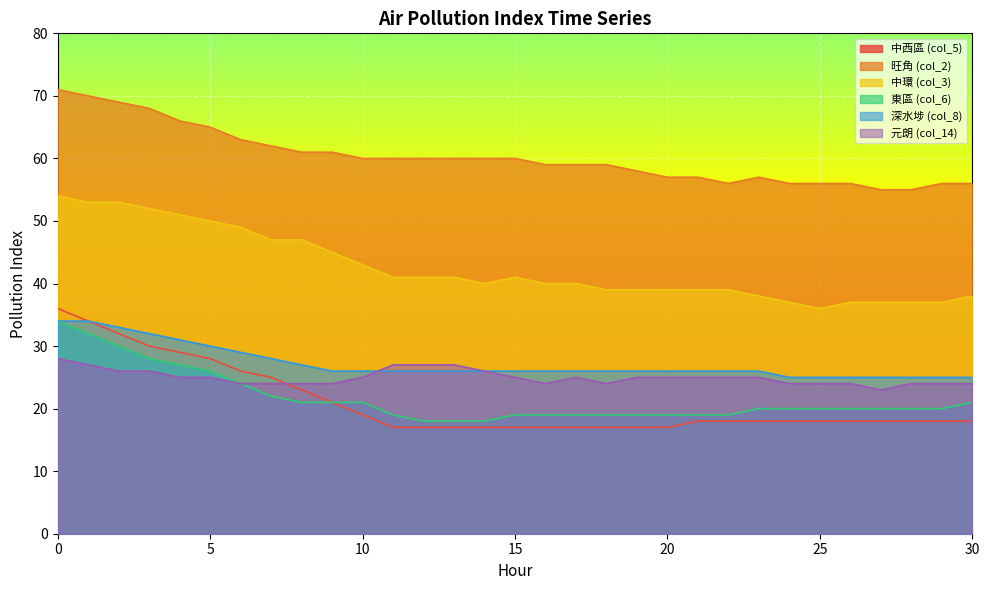

How many values in the col_3 series exceed 40?

15